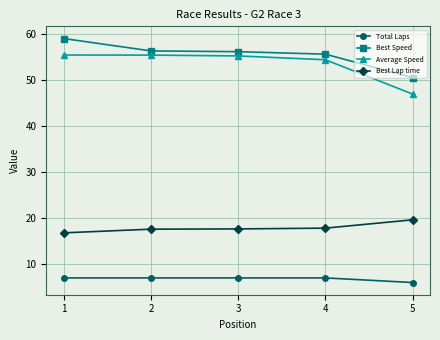

True or false: Average Speed has more than 2 points higher than both neighbors.

False